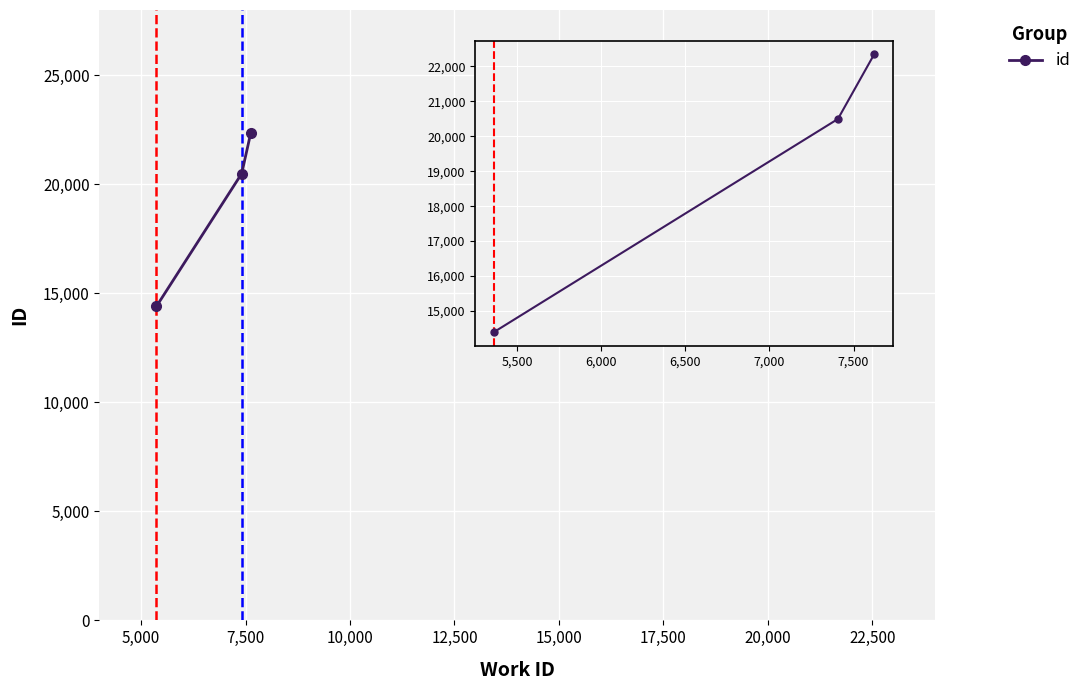

How many lines are shown in the chart?

1